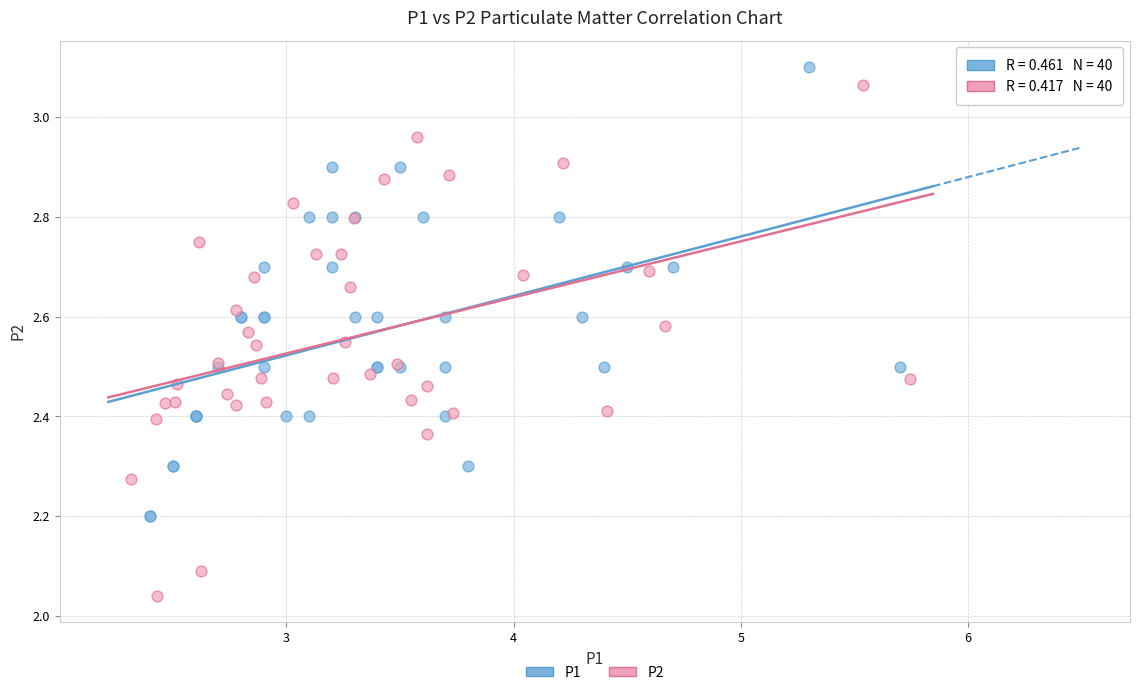

Which series has the widest spread of Y values?

P2